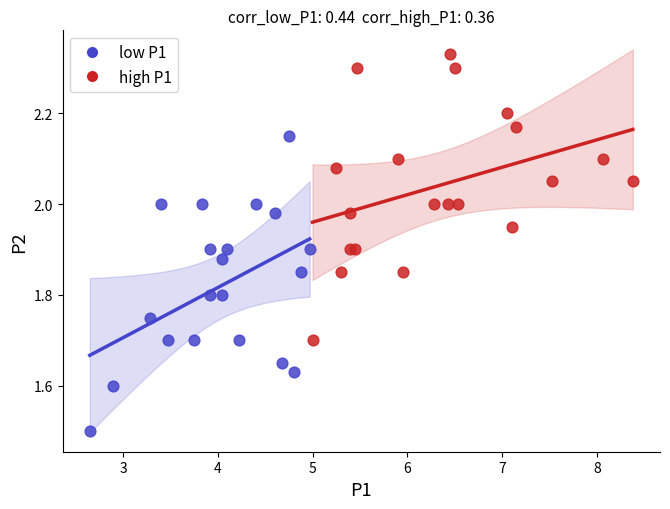

Which series contains the highest Y value?

high P1